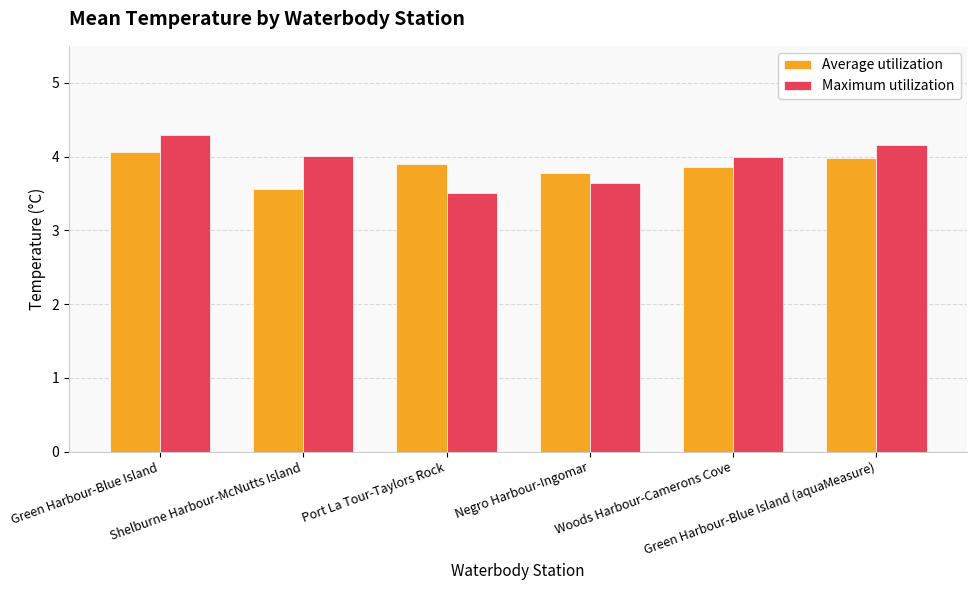

Is it true that Average utilization equals 2.2 at Shelburne Harbour-McNutts Island?

False